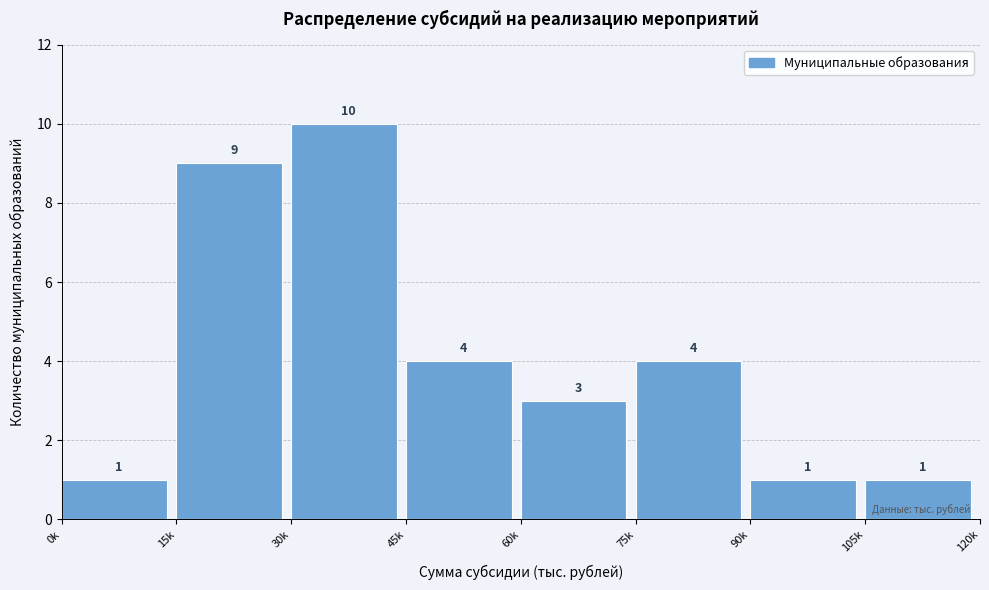

Reading right to left, what are all the values shown in this chart?

1	1	4	3	4	10	9	1